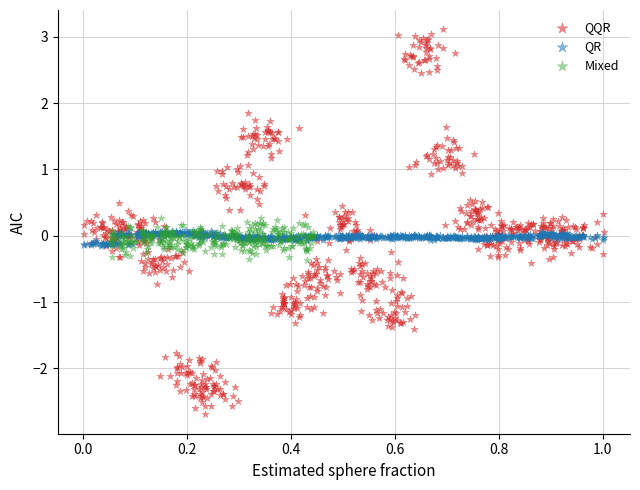

Which series has the largest Y range (max minus min)?

QQR